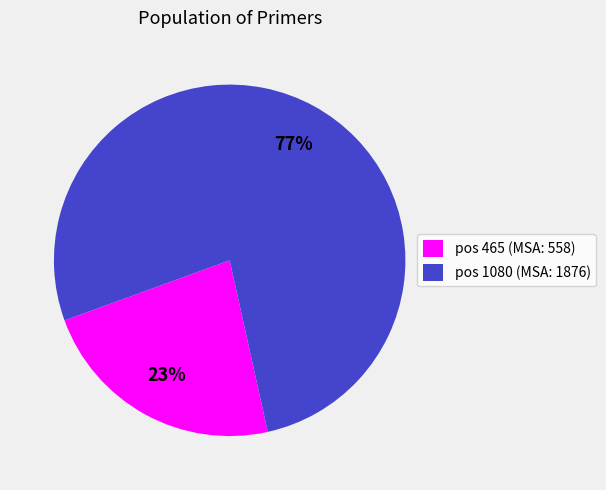

Between pos 465 (MSA: 558) and pos 1080 (MSA: 1876), which is larger?

pos 1080 (MSA: 1876)